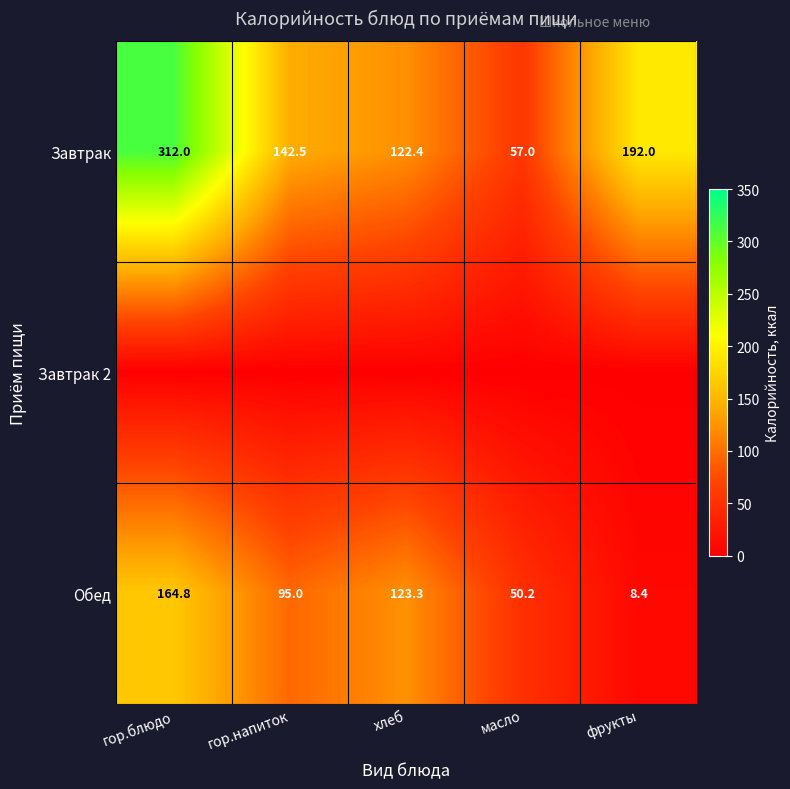

What is the difference between the maximum and minimum values in the Завтрак series?

255.0